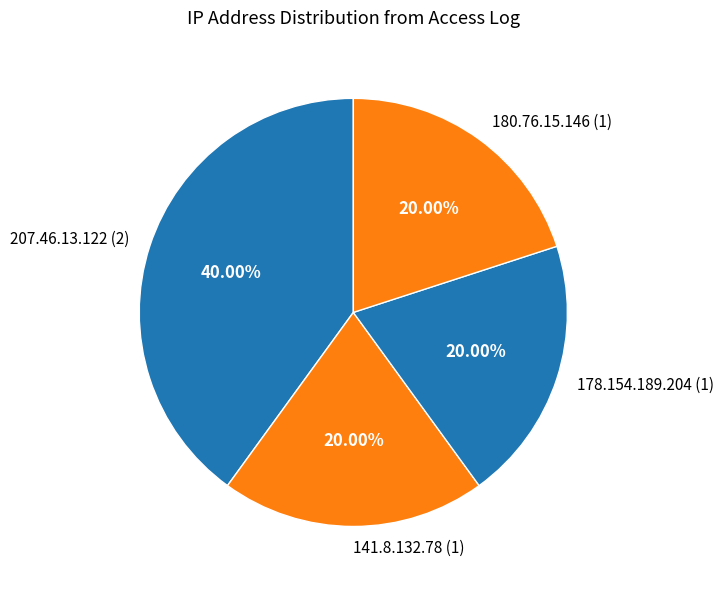

Is there a majority slice in this chart?

No